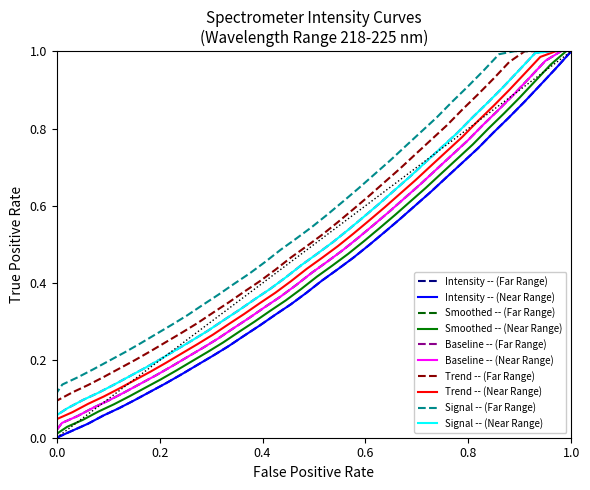

True or false: x_vals has more than 1 interior local peaks.

False